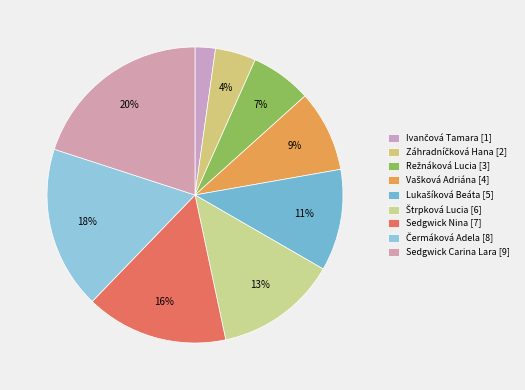

Count the number of slices in the pie.

9